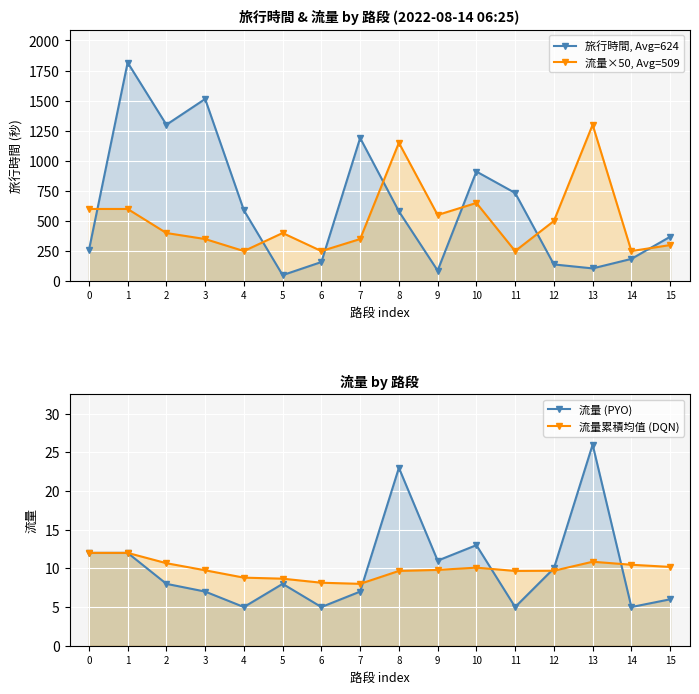

What is the difference between the 旅行時間, Avg=624 values at 7 and 13?

1084.0